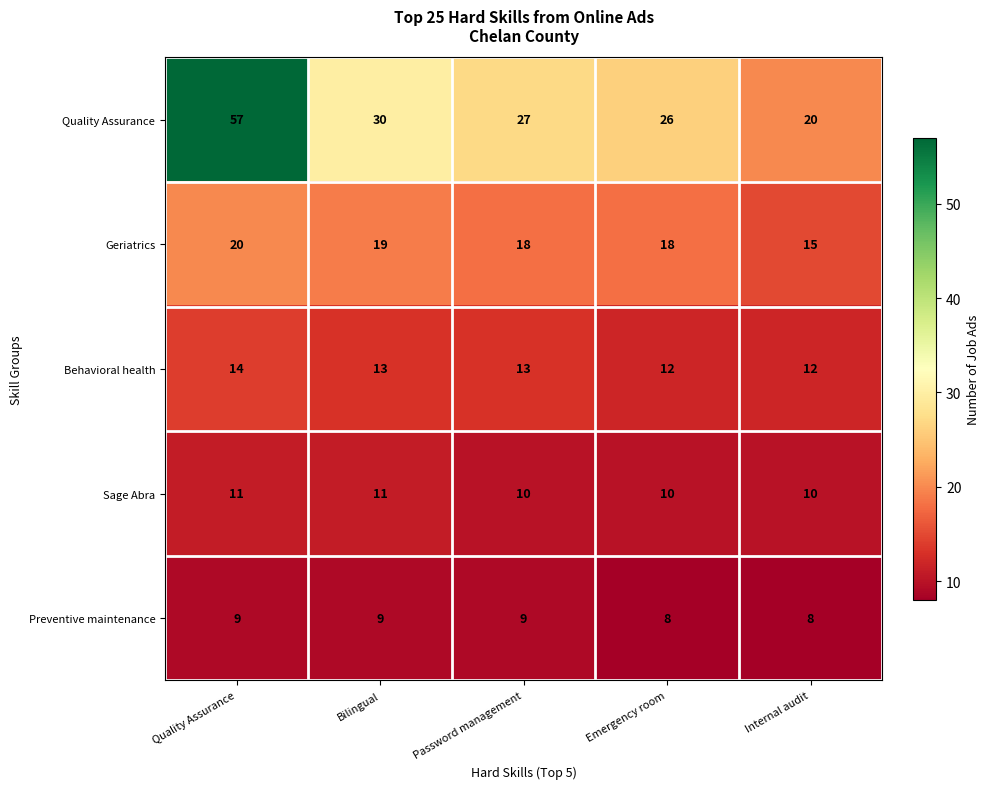

Which label corresponds to the largest value in the chart?

Quality Assurance